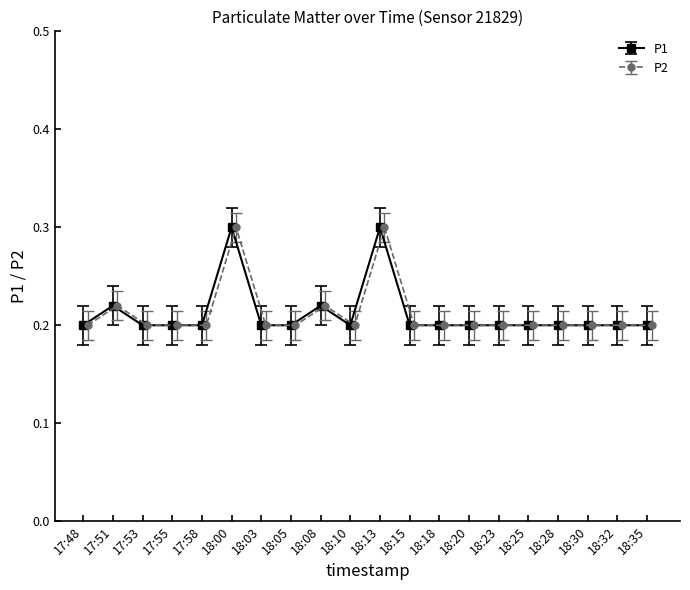

How many lines are shown in the chart?

2